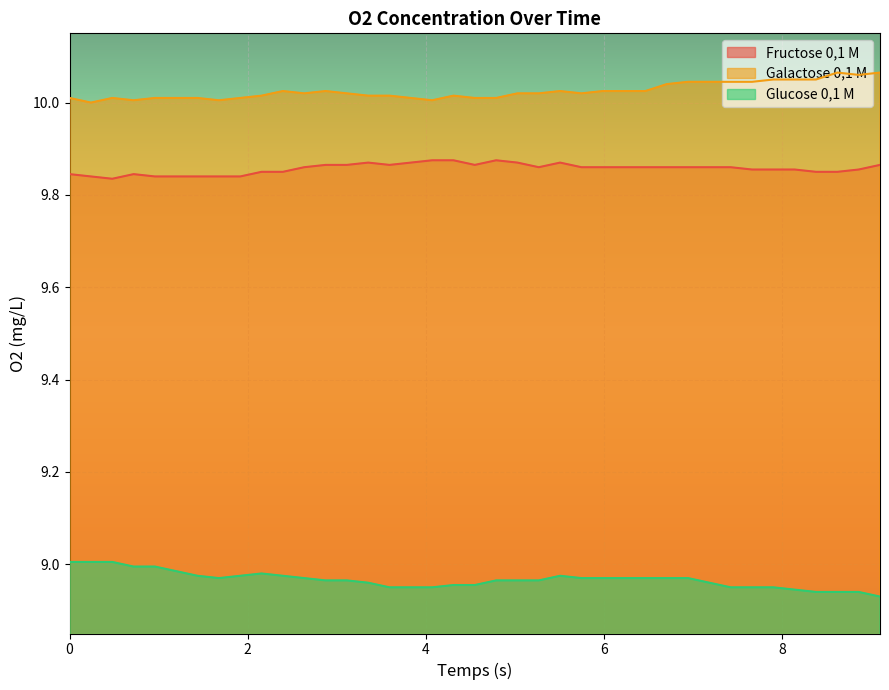

List the labels in order of Glucose 0,1 M value, largest first.

0.0, 0.23952, 0.47904, 0.71856, 0.95808, 1.1976, 2.15568, 1.43712, 1.91616, 2.3952, 5.50896, 1.67664, 2.63472, 5.74848, 5.988, 6.22752, 6.46704, 6.70656, 6.94608, 2.87424, 3.11376, 4.7904, 5.02992, 5.26944, 3.35328, 7.1856, 4.31136, 4.55088, 3.5928, 3.83232, 4.07184, 7.42512, 7.66464, 7.90416, 8.14368, 8.3832, 8.62272, 8.86224, 9.10176